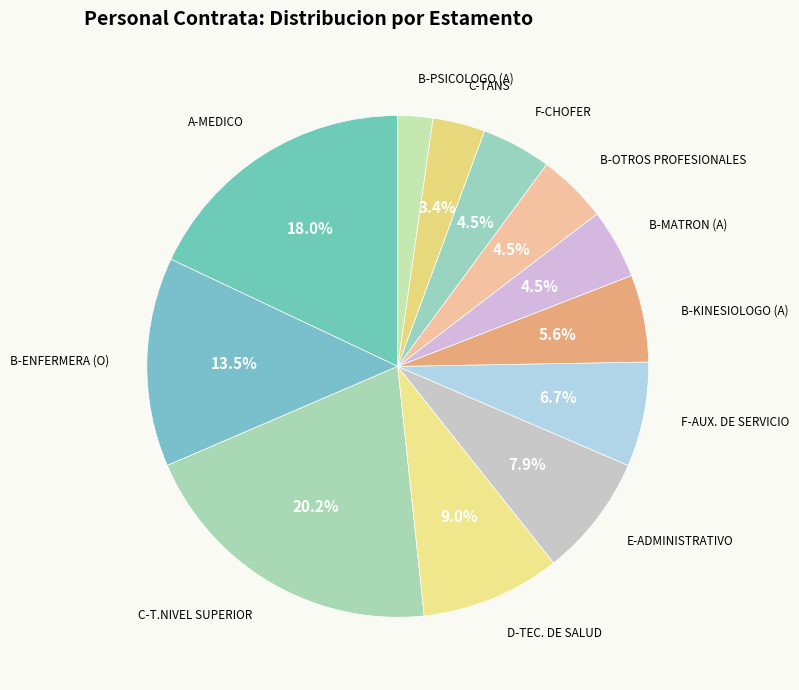

Count the number of slices in the pie.

12